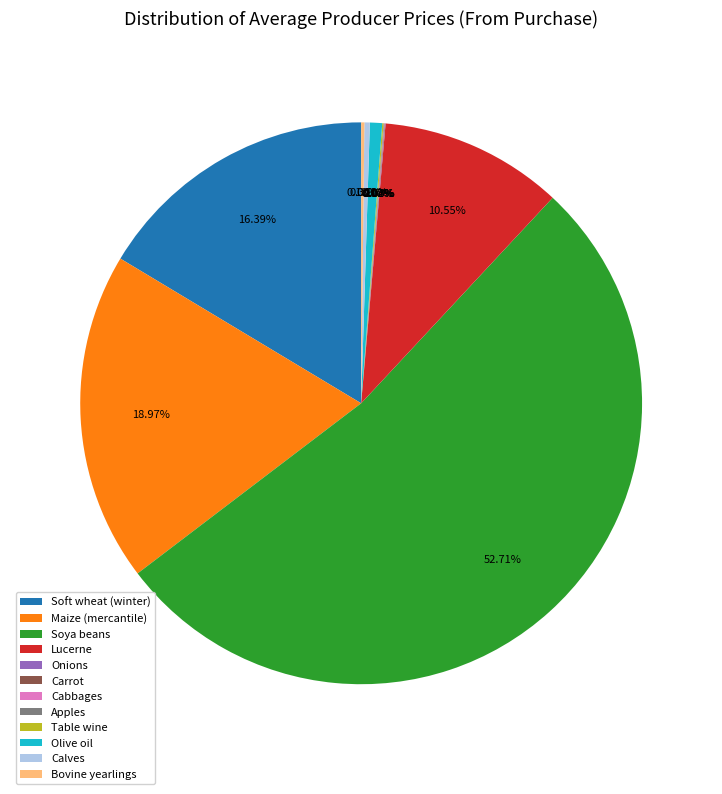

Which has a higher value, Soft wheat (winter) or Maize (mercantile)?

Maize (mercantile)